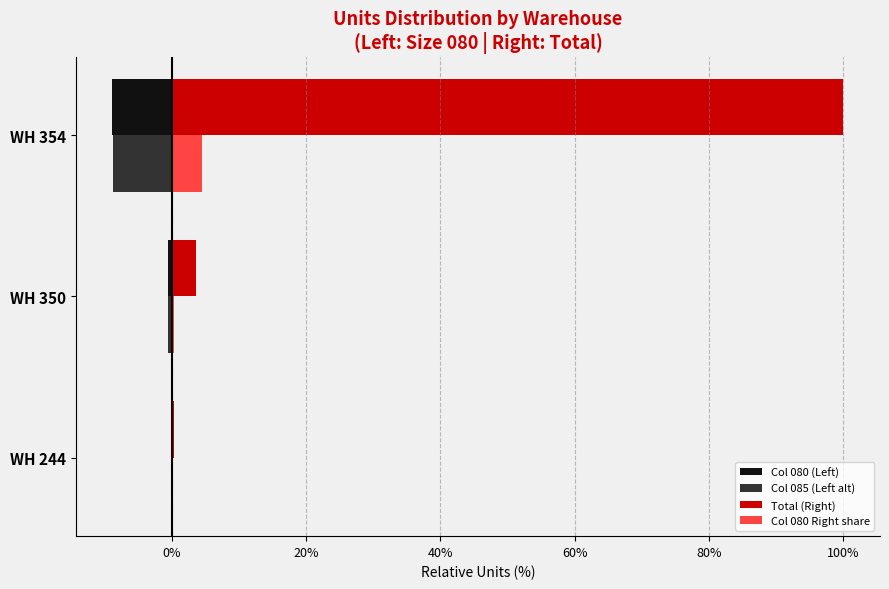

What are all the series names shown in the legend?

Col 080 (Left), Col 085 (Left alt), Total (Right), Col 080 Right share